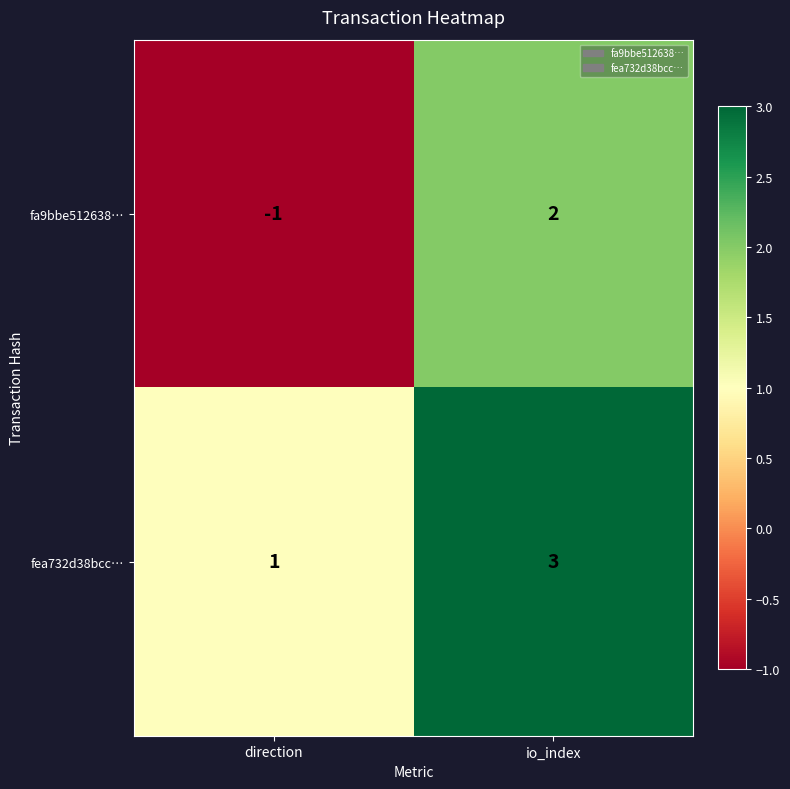

Count the number of categories in the chart.

2